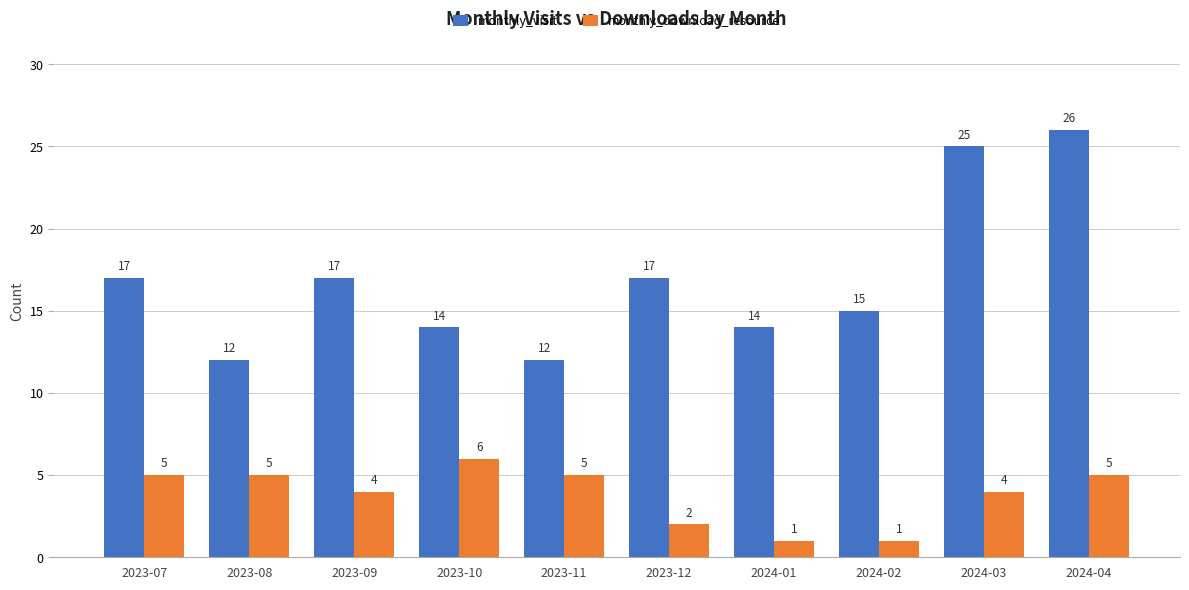

Which category has the highest value in the monthly_visit series?

2024-04